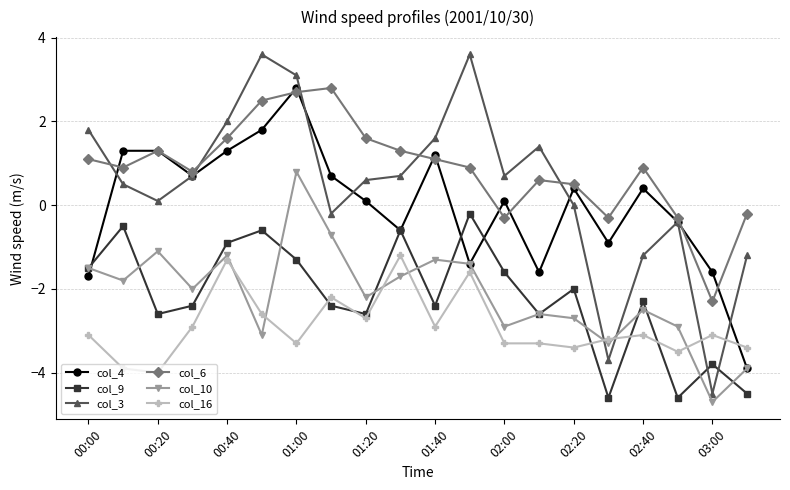

How many interior local peaks does the col_6 series have?

4